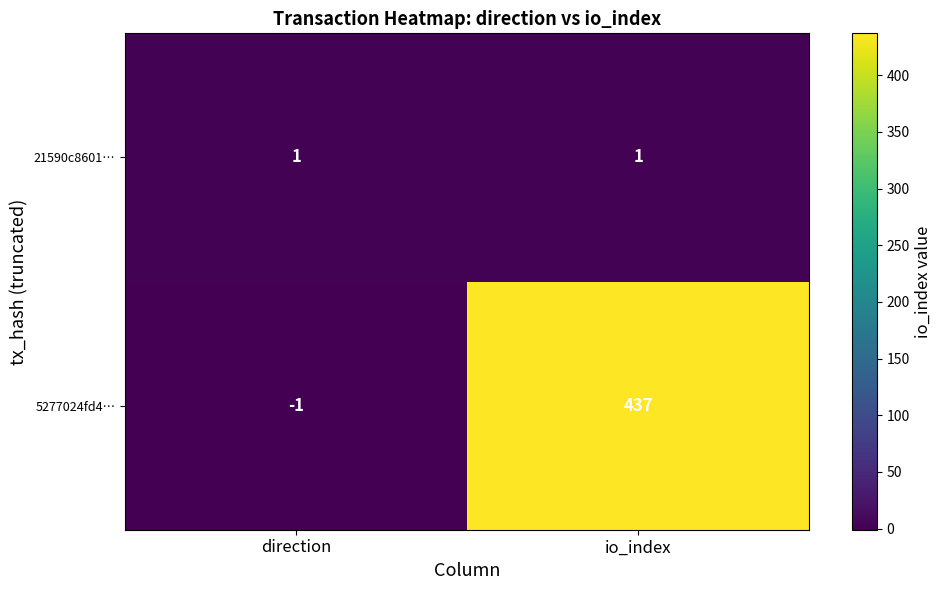

At which category is the sum across all series the highest?

io_index